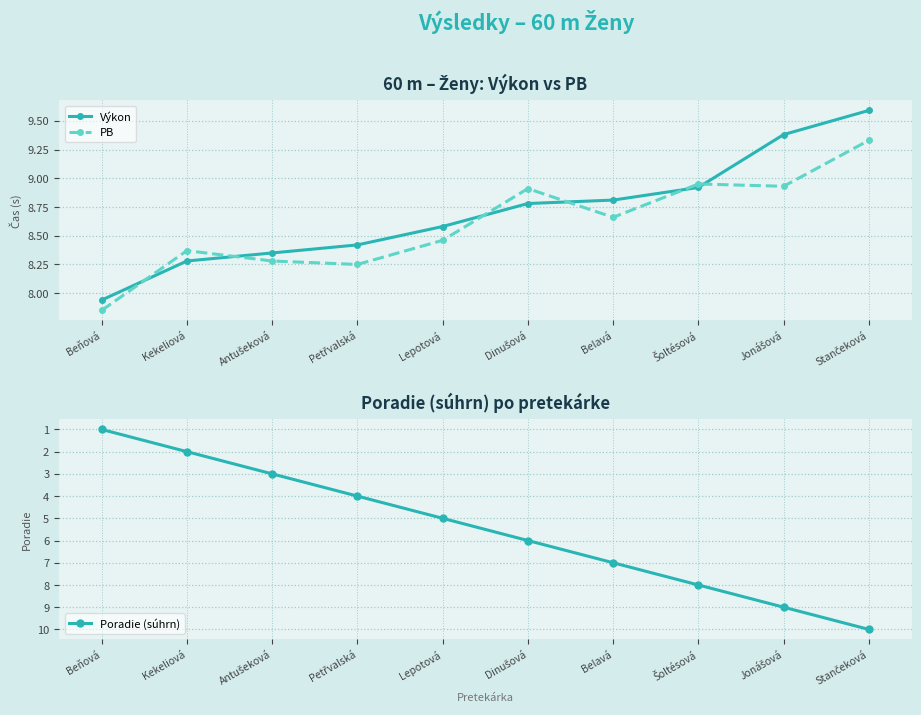

Between Beňová and Šoltésová, which series saw the biggest shift?

Poradie (súhrn)